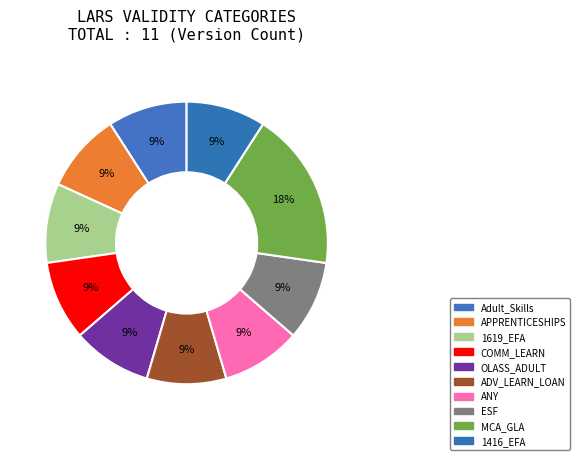

Which category has the biggest portion of the pie?

MCA_GLA